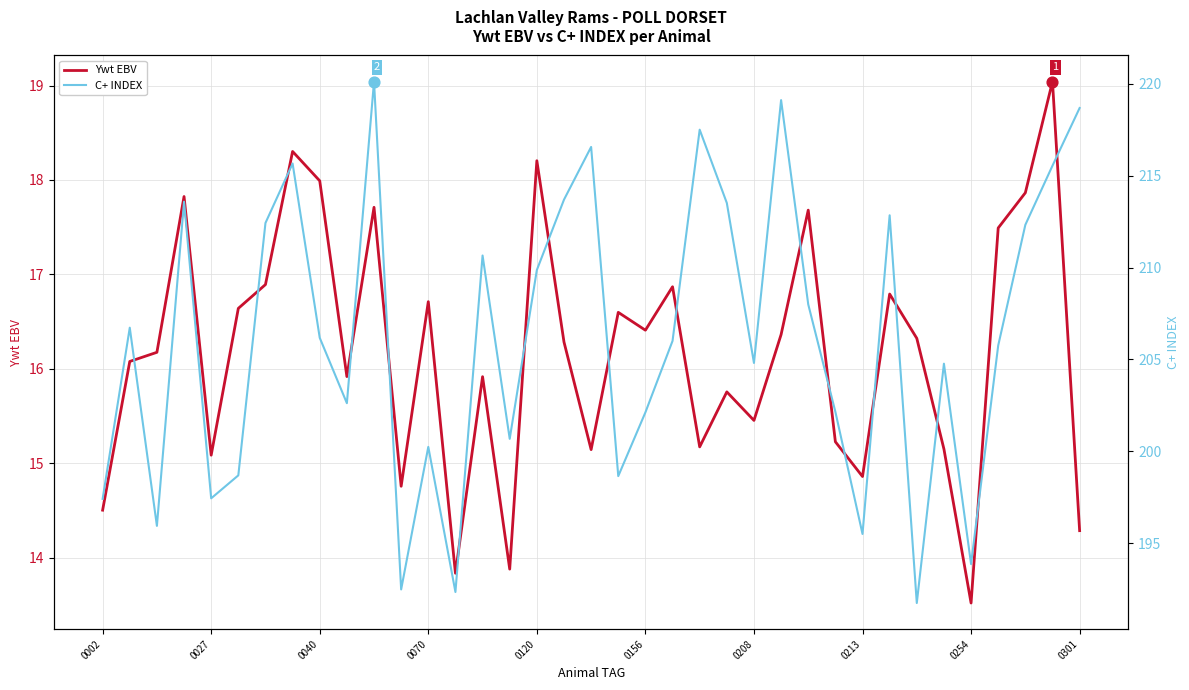

Which series contains the highest Y value?

C+ INDEX